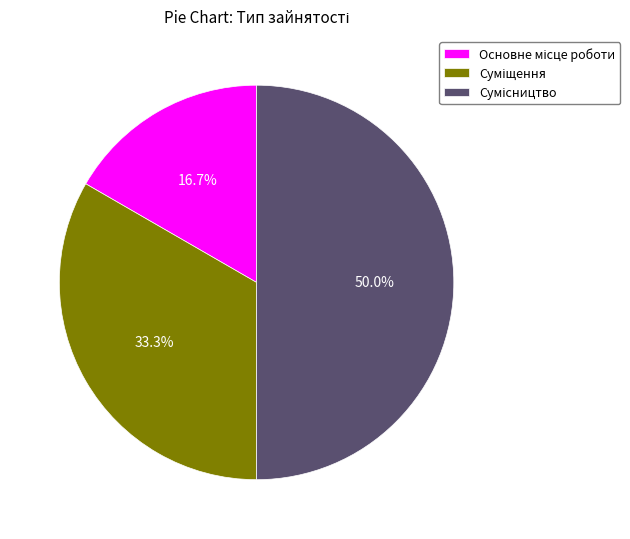

Count the number of slices in the pie.

3